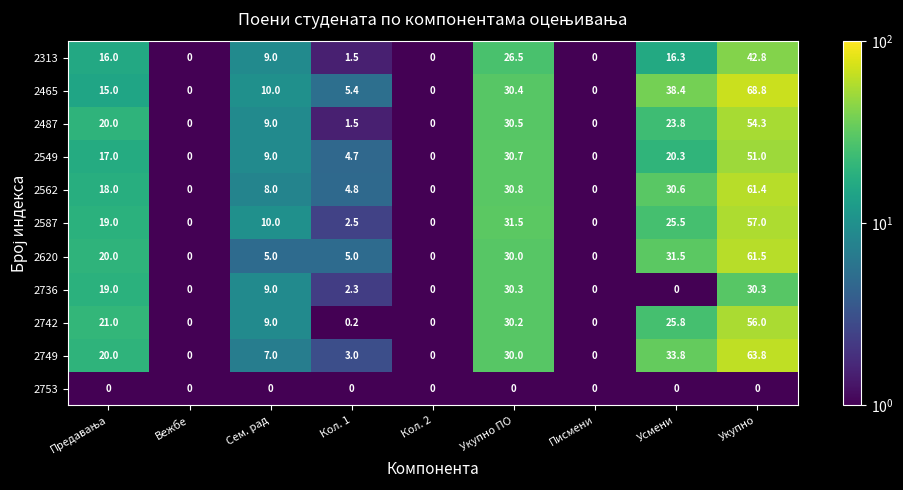

Rank the series at Укупно from lowest to highest value.

2753, 2736, 2313, 2549, 2487, 2742, 2587, 2562, 2620, 2749, 2465